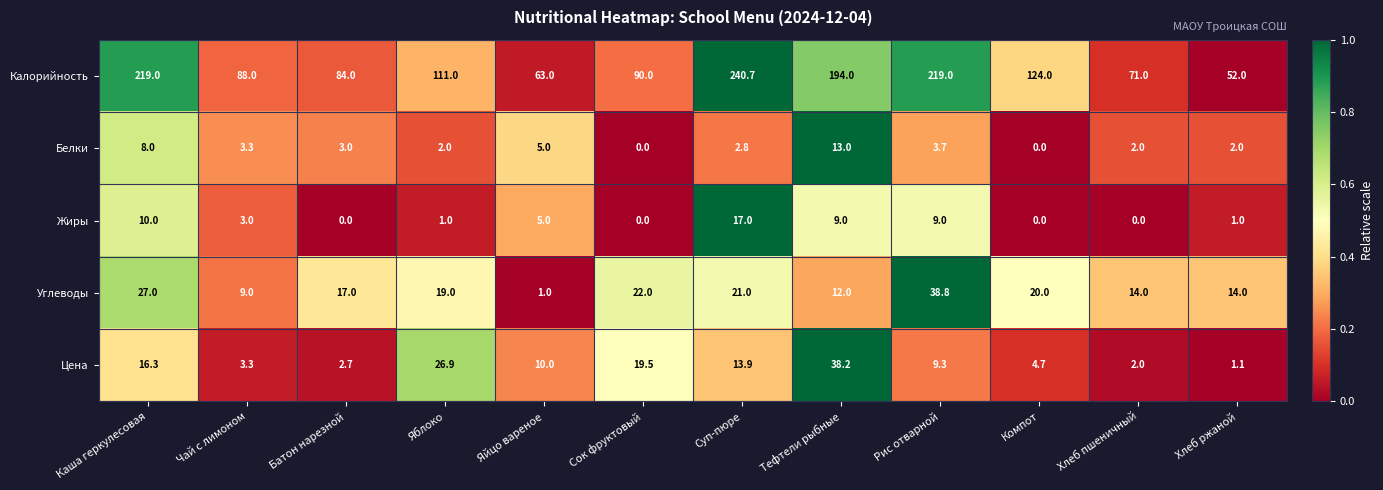

Between Яйцо вареное and Суп-пюре, which series saw the biggest shift?

Калорийность